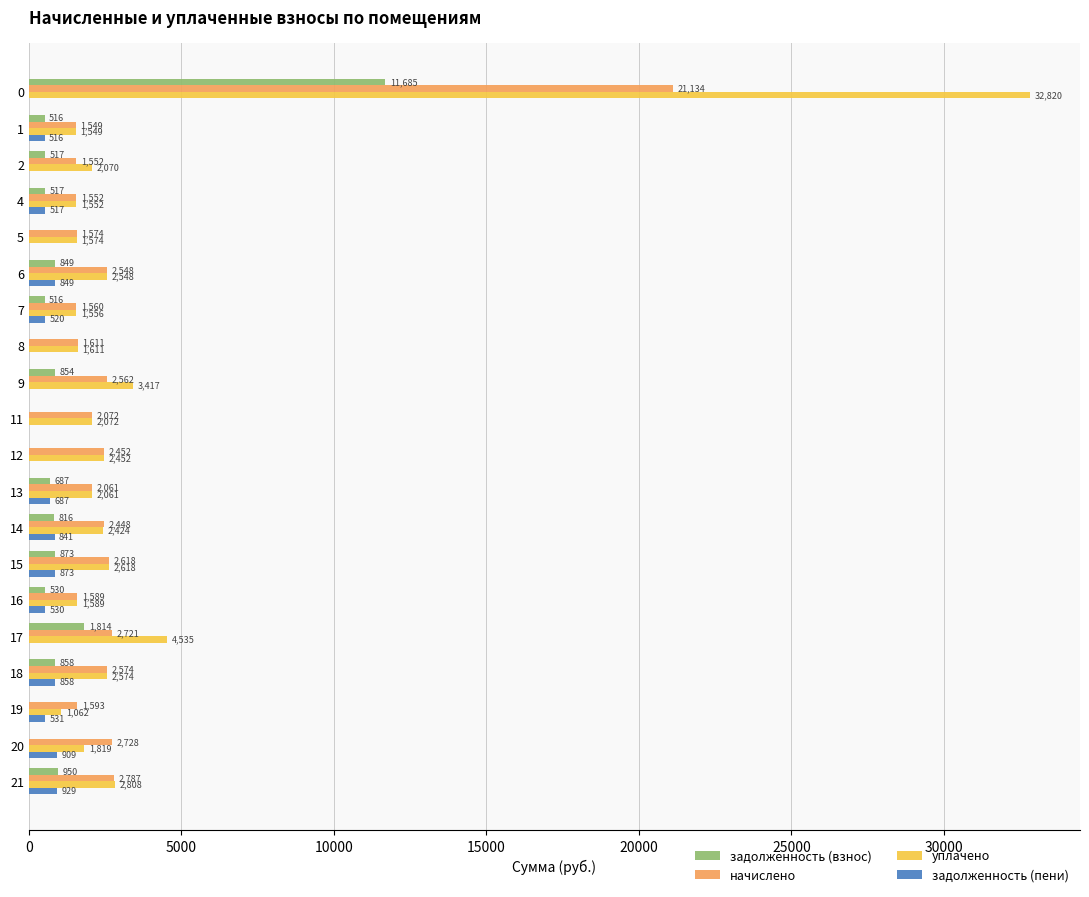

Which series has the largest total across all categories?

уплачено